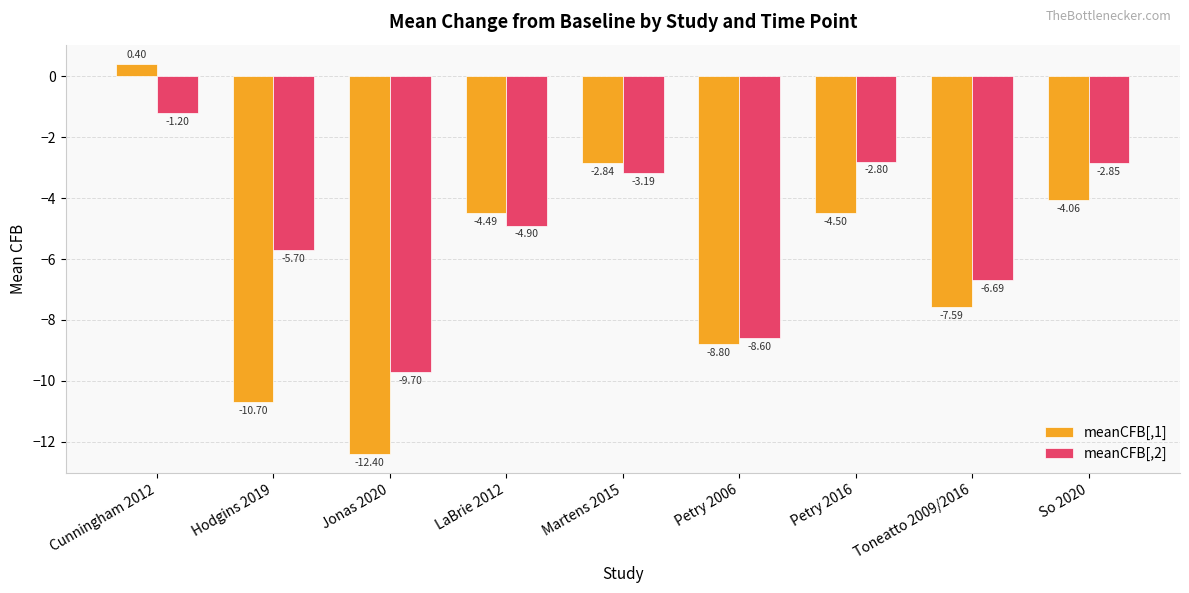

What is the label of the 9th bar from the left?

So 2020